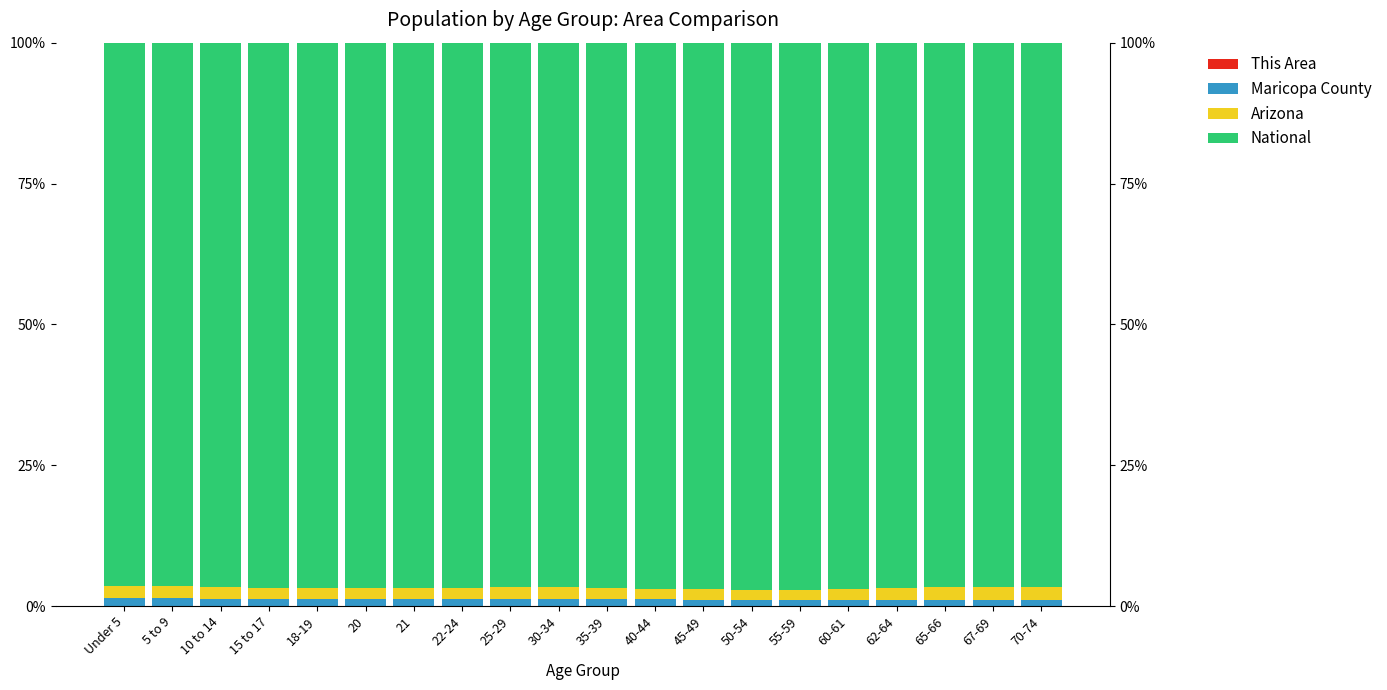

What is the spread (max minus min) of values at 21?

96.8